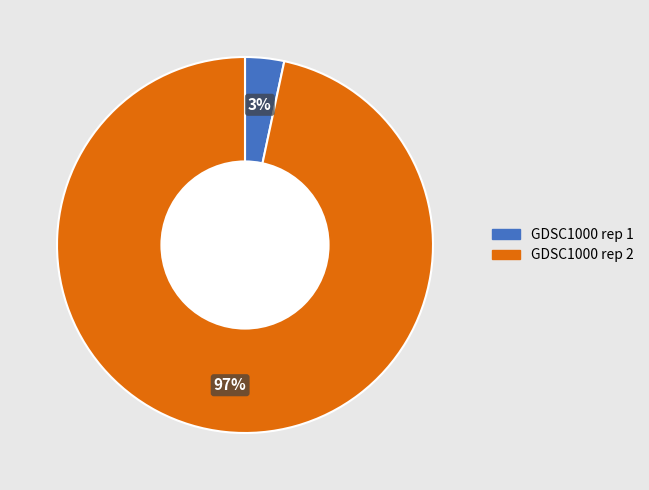

Count the number of slices in the pie.

2